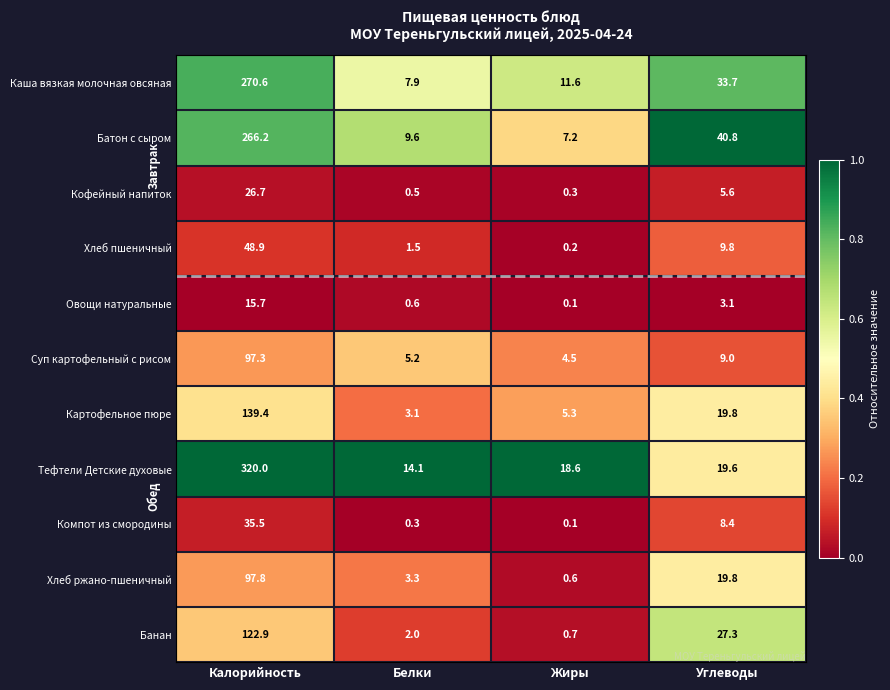

What is the sum of all Батон с сыром values?

323.8